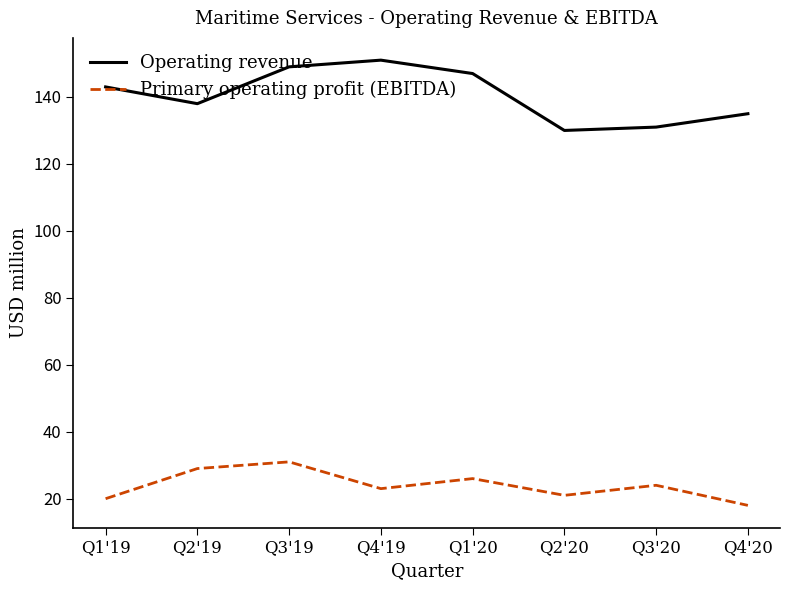

What is the sum of the Primary operating profit (EBITDA) values at Q4'19 and Q4'20?

41